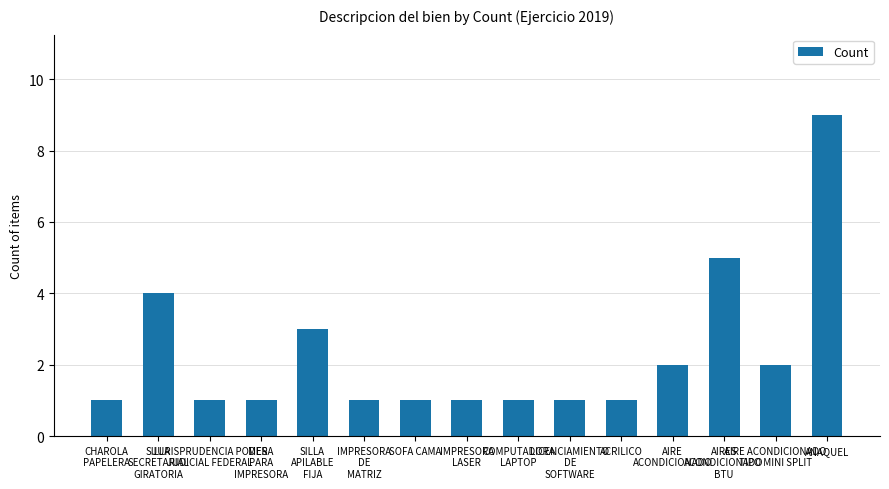

At which category does the chart reach its peak across all series?

ANAQUEL